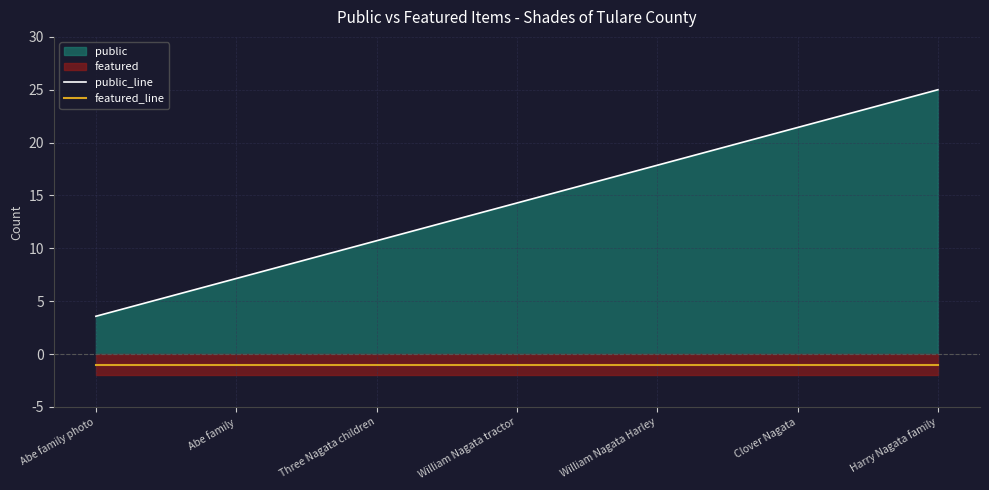

Is it true that featured_line equals -1.0 at Abe family photo?

True